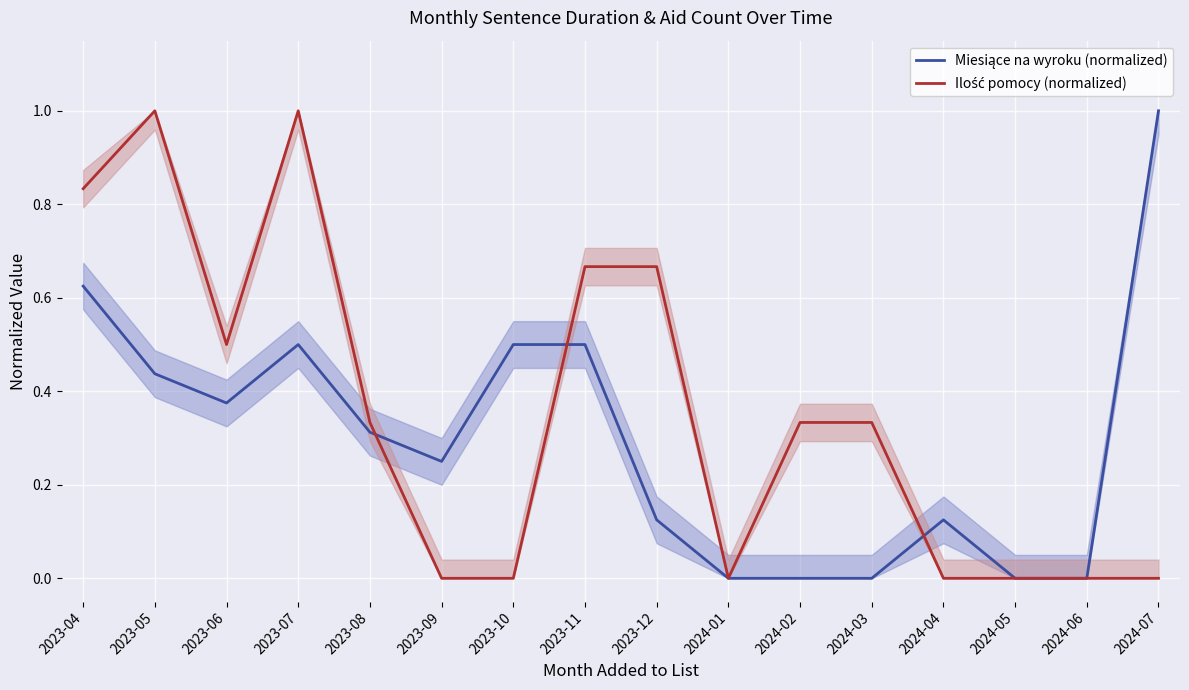

Which series ends up on top after the final intersection of Miesiące na wyroku (normalized) and Ilość pomocy (normalized)?

Miesiące na wyroku (normalized)